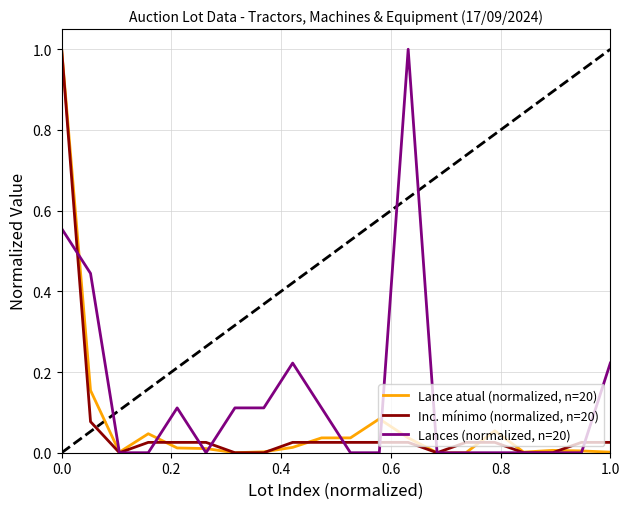

What is the highest value of the Lances (normalized, n=20) series?

1.0